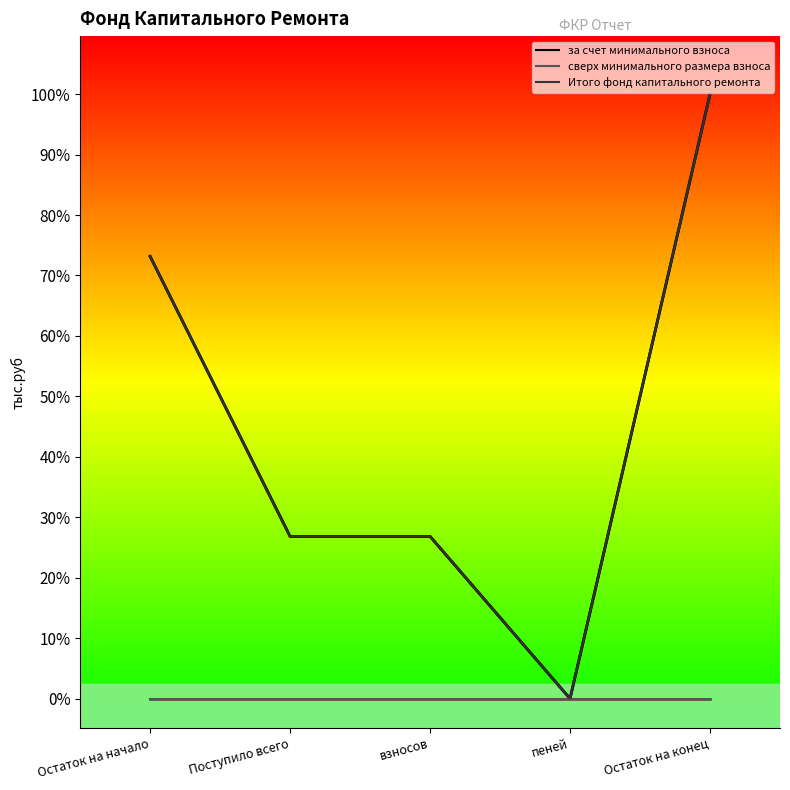

What are all the series names shown in the legend?

за счет минимального взноса, сверх минимального размера взноса, Итого фонд капитального ремонта